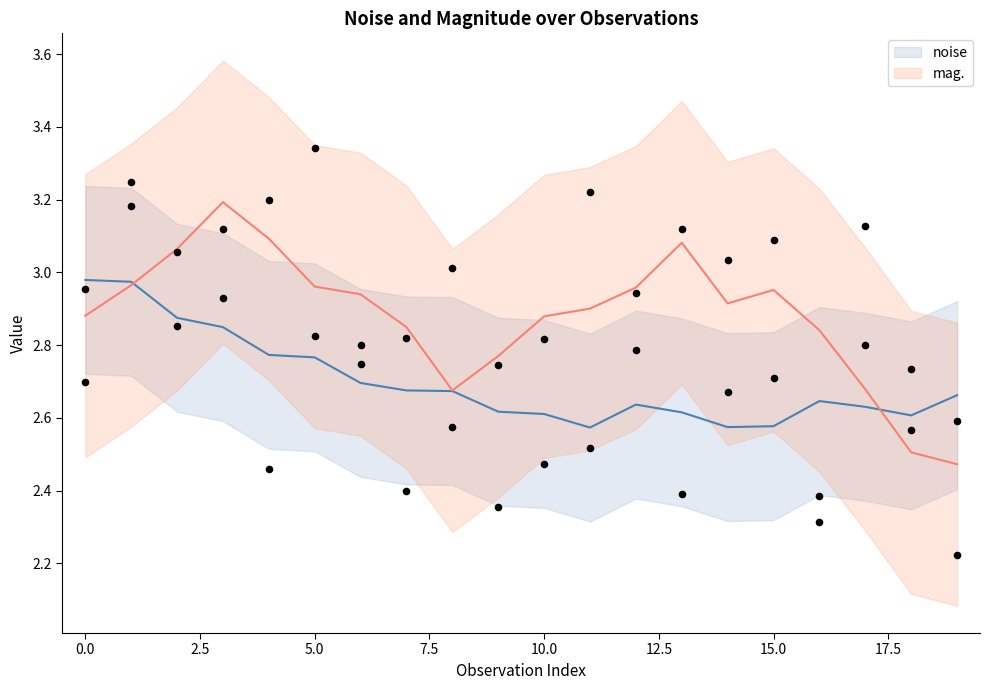

Which series has the widest spread of Y values?

mag.